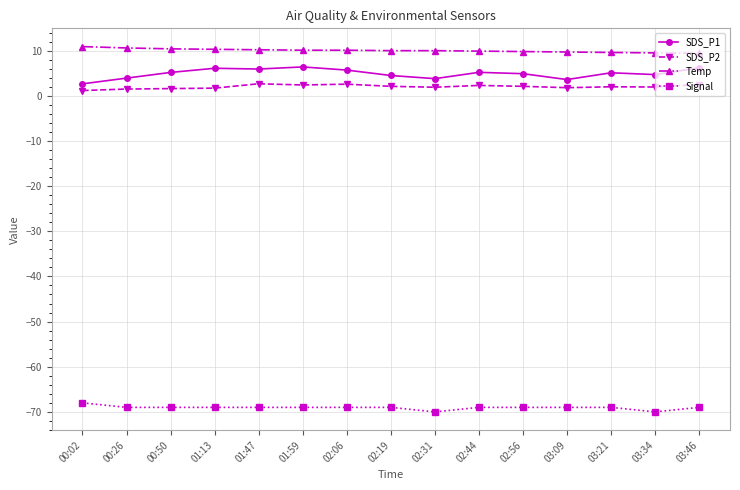

How many data points does each series have?

15